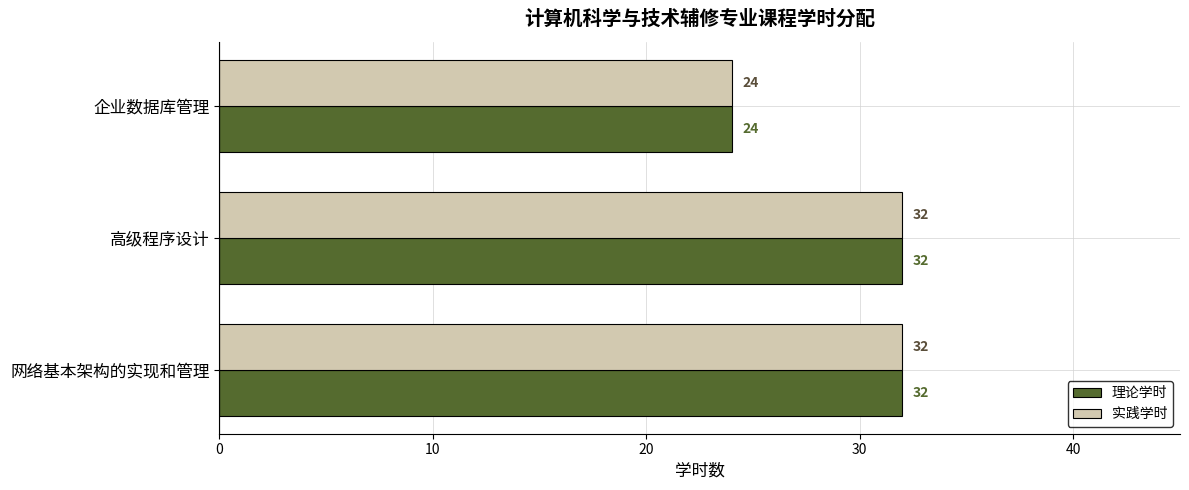

What is the maximum value for 实践学时?

32